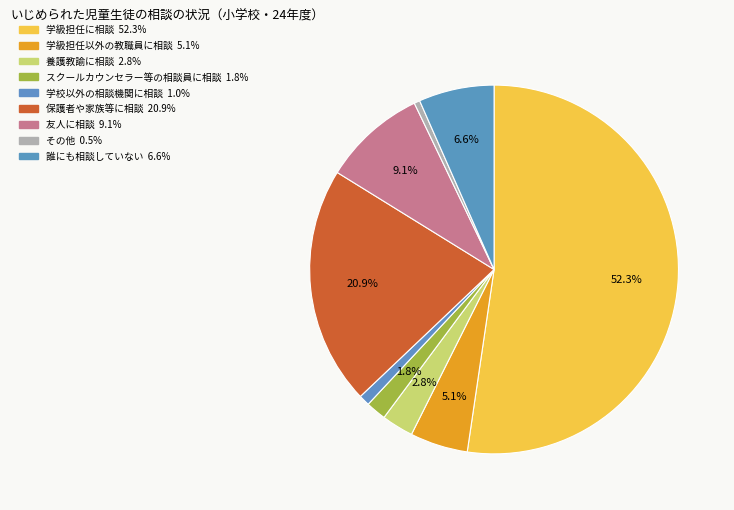

Is the sum of 誰にも相談していない and 学級担任以外の教職員に相談 greater than half?

No